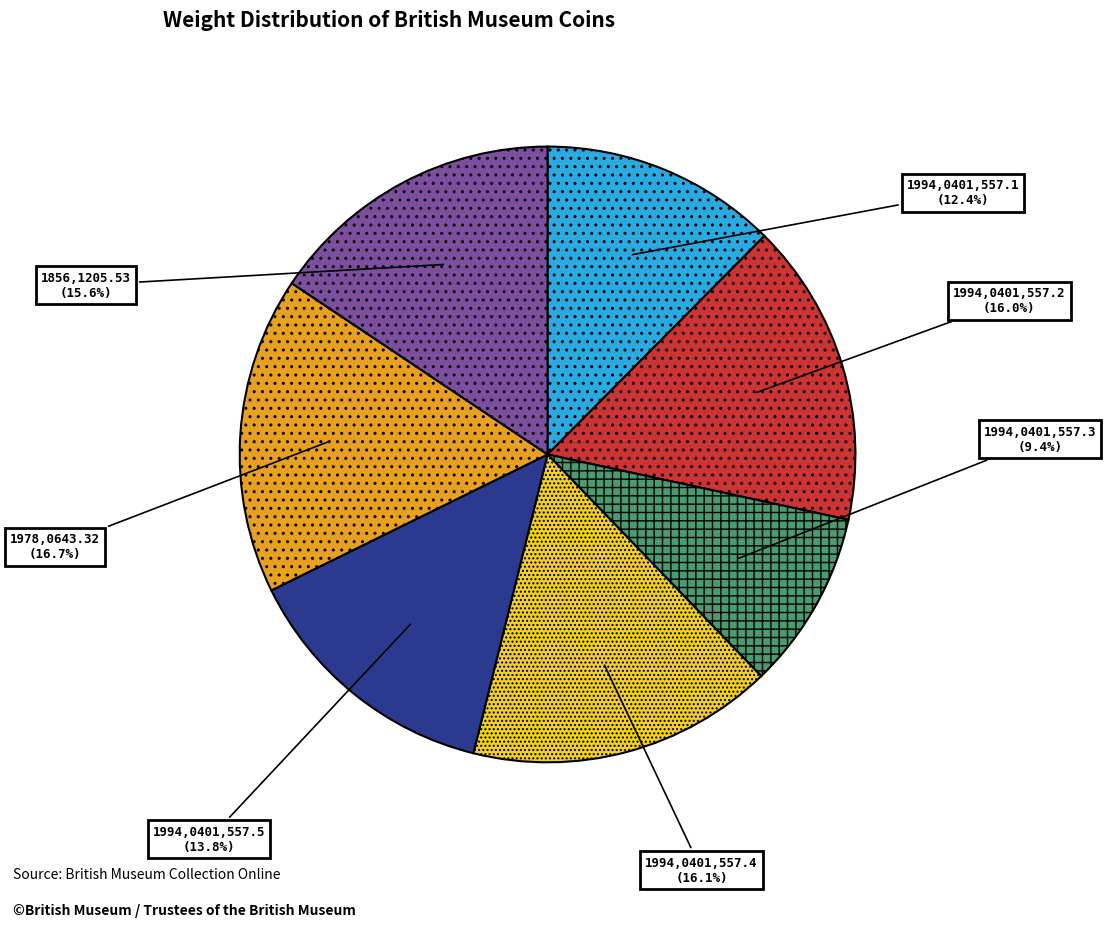

What percentage is the 1856,1205.53 slice, to the nearest percent?

16%